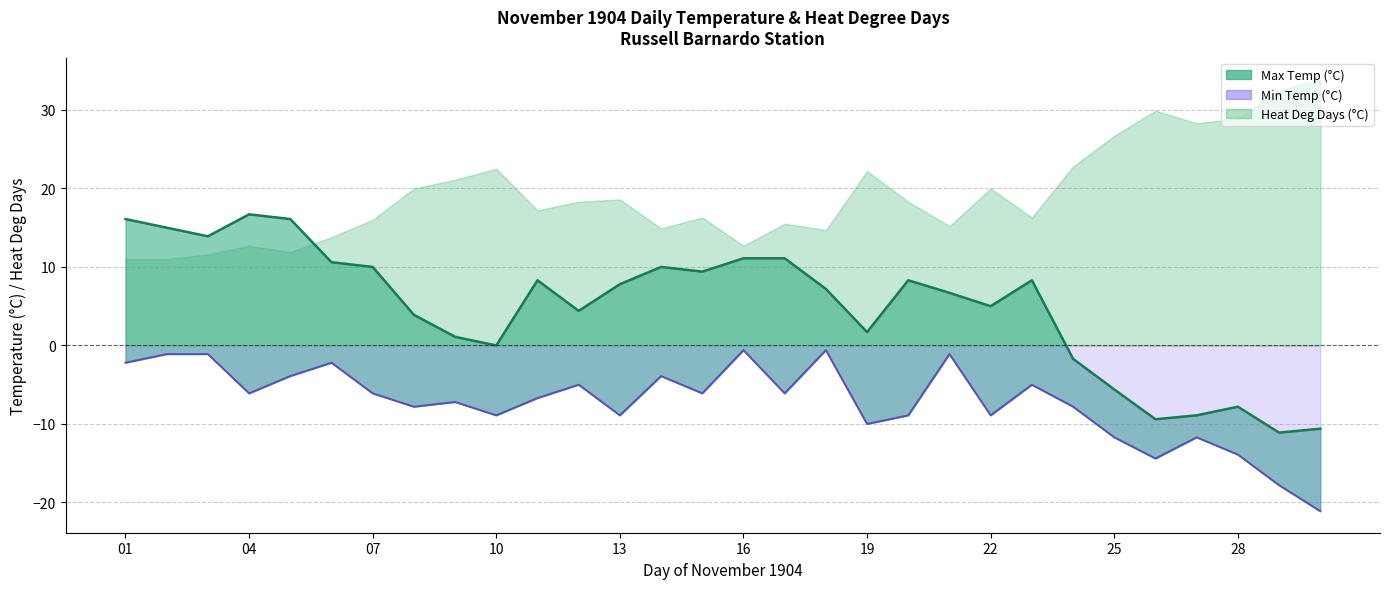

At which label does Max Temp (°C) reach its minimum?

29